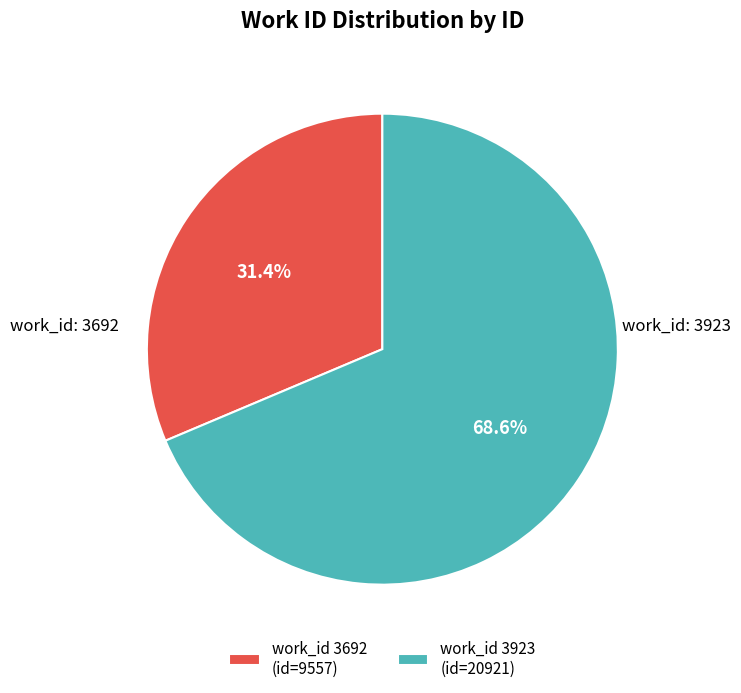

How many slices are in this pie chart?

2